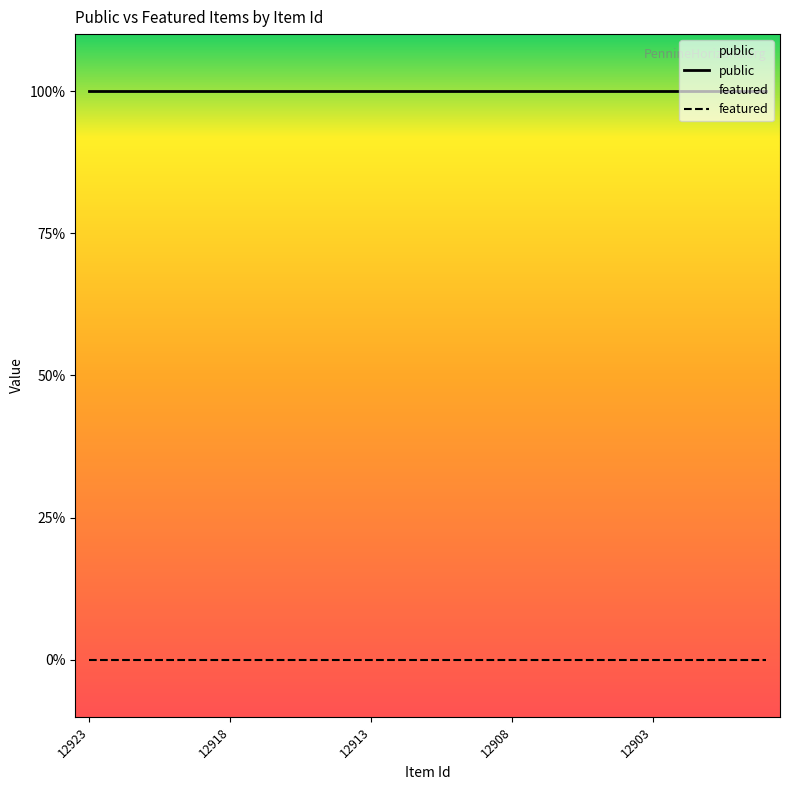

Reading right to left, transcribe all the data shown in this chart.

public: 12899=1	12900=1	12901=1	12902=1	12903=1	12904=1	12905=1	12906=1	12907=1	12908=1	12909=1	12910=1	12911=1	12912=1	12913=1	12914=1	12915=1	12916=1	12917=1	12918=1	12919=1	12920=1	12921=1	12922=1	12923=1
featured: 12899=0	12900=0	12901=0	12902=0	12903=0	12904=0	12905=0	12906=0	12907=0	12908=0	12909=0	12910=0	12911=0	12912=0	12913=0	12914=0	12915=0	12916=0	12917=0	12918=0	12919=0	12920=0	12921=0	12922=0	12923=0